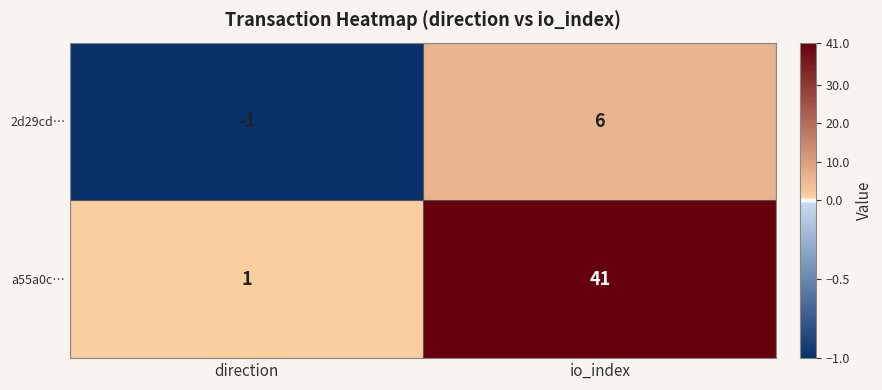

Reading left to right, transcribe all the data shown in this chart.

2d29cd…: -1	6
a55a0c…: 1	41